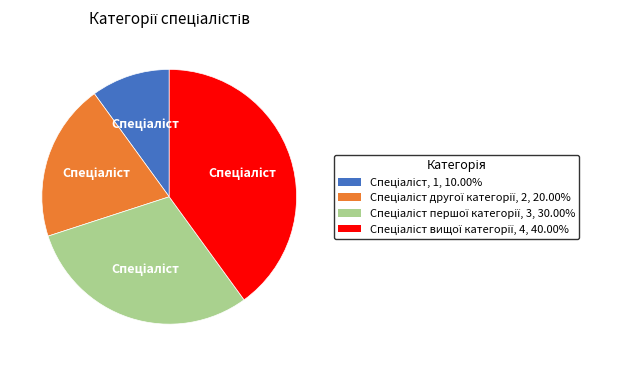

Is there a majority slice in this chart?

No